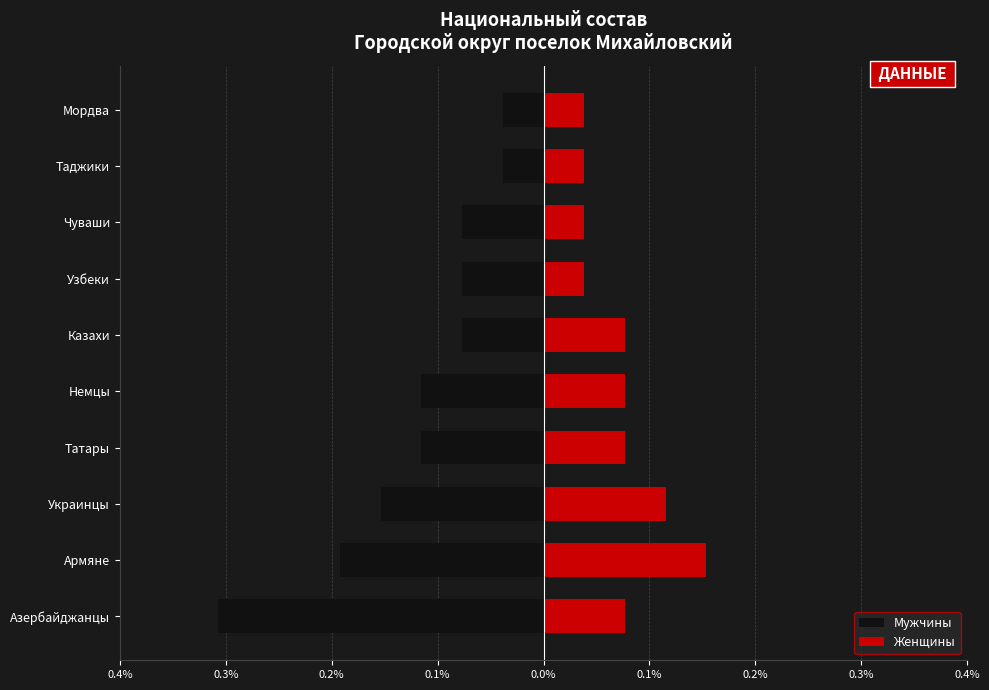

How many bars are there in total?

20